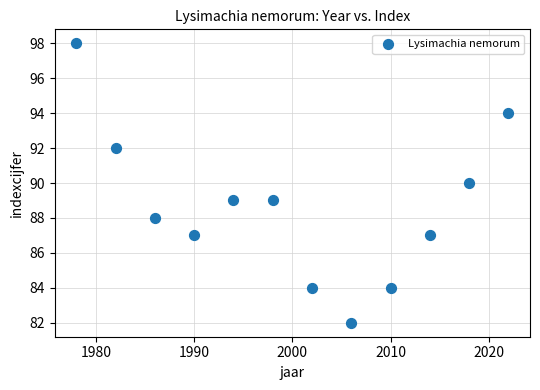

What is the range of X values (max minus min)?

44